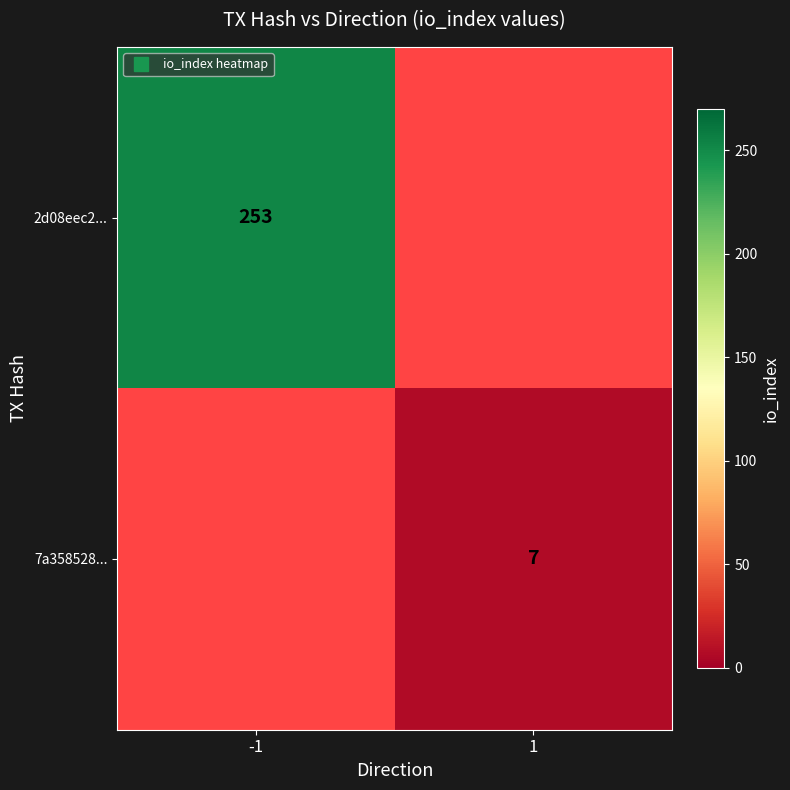

Is it true that 2d08eec2... equals 391.1 at -1?

False